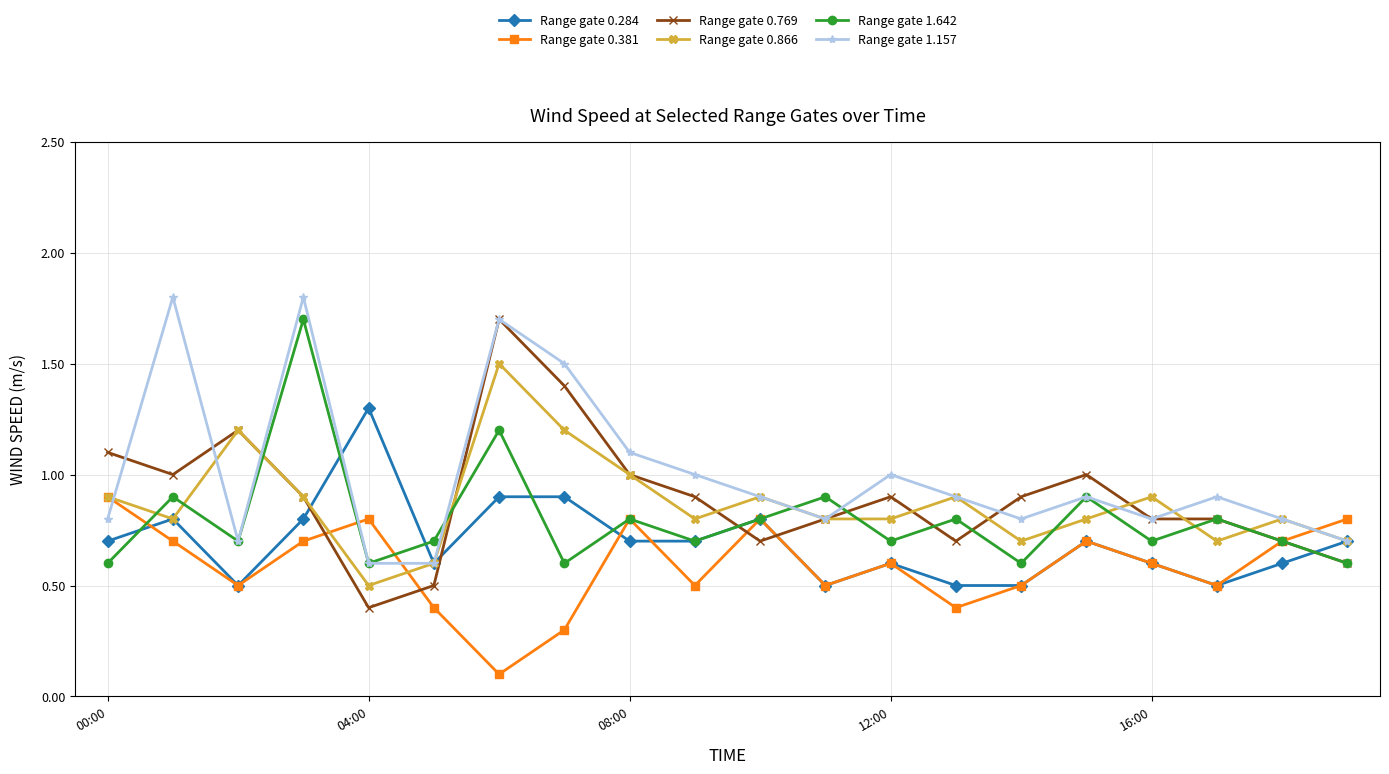

True or false: Range gate 1.642 and Range gate 0.866 cross at least once.

True